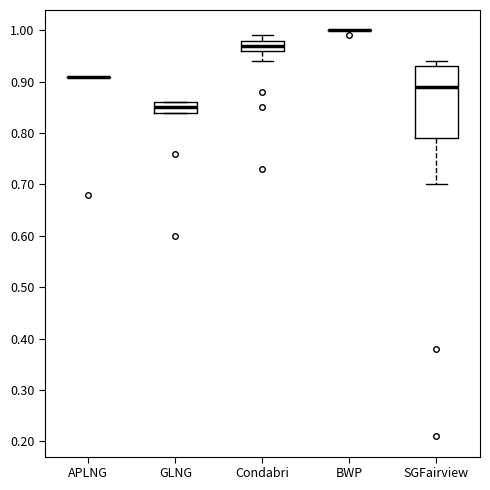

Reading left to right, read every box against the y-axis: the position of its median line, the range the box covers, and the ends of its whiskers. The values are not printed on the chart, so give them approximately, as read against the axis.

APLNG: box collapsed to a line at 0.91, whiskers 0.91 to 0.91
GLNG: median 0.85, box 0.84 to 0.86, whiskers 0.84 to 0.86
Condabri: median 0.97, box 0.96 to 0.98, whiskers 0.94 to 0.99
BWP: box collapsed to a line at 1.00, whiskers 1.00 to 1.00
SGFairview: median 0.89, box 0.79 to 0.93, whiskers 0.70 to 0.94